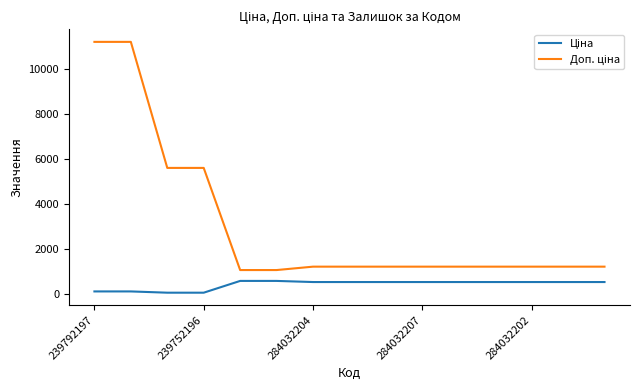

What is the greatest value displayed?

11182.0